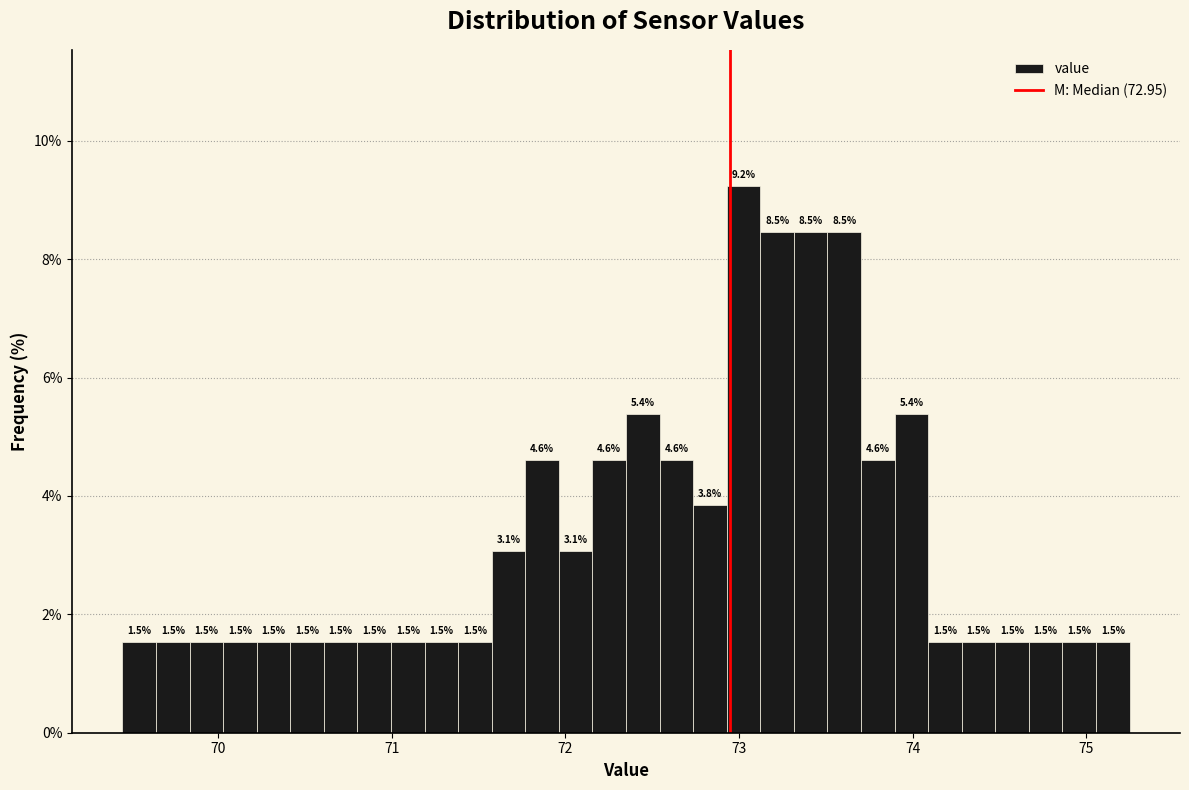

Around what value on the x-axis is the tallest bar? Give the approximate position of its centre, as read against the axis.

73.0